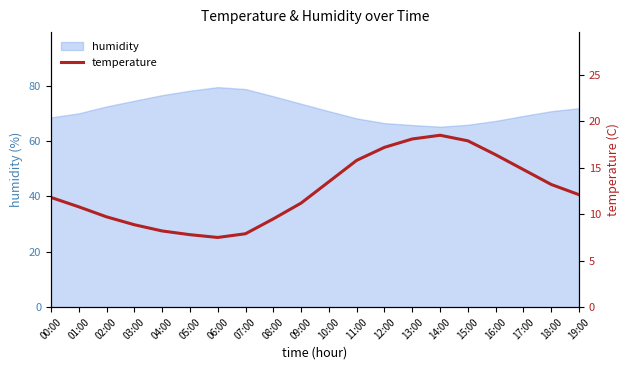

Reading left to right, what are all the values shown in this chart?

11.8	10.8	9.7	8.9	8.2	7.8	7.5	7.9	9.5	11.2	13.5	15.8	17.2	18.1	18.5	17.9	16.4	14.8	13.2	12.1